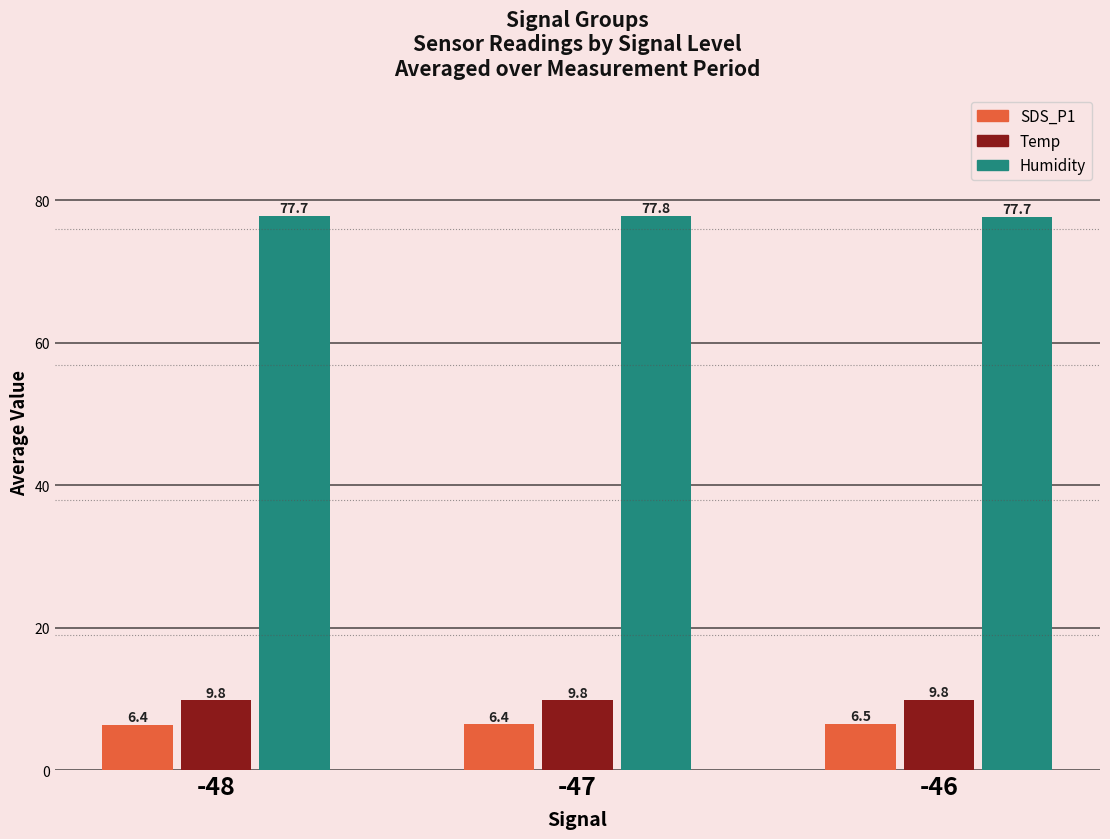

What is the lowest value of the SDS_P1 series?

6.4